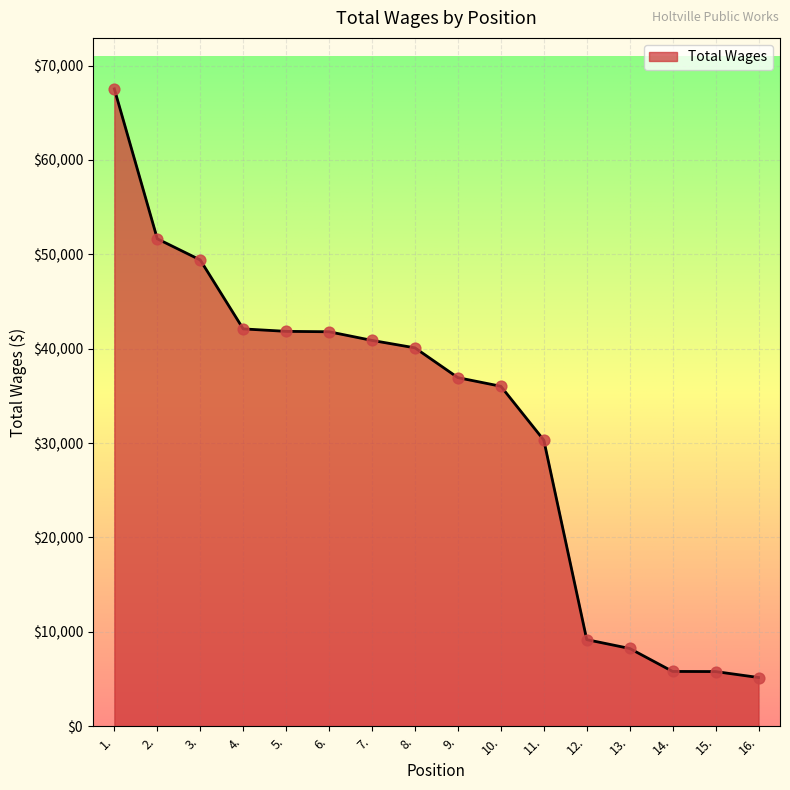

What is the change in value from 3. to 9.?

-12471